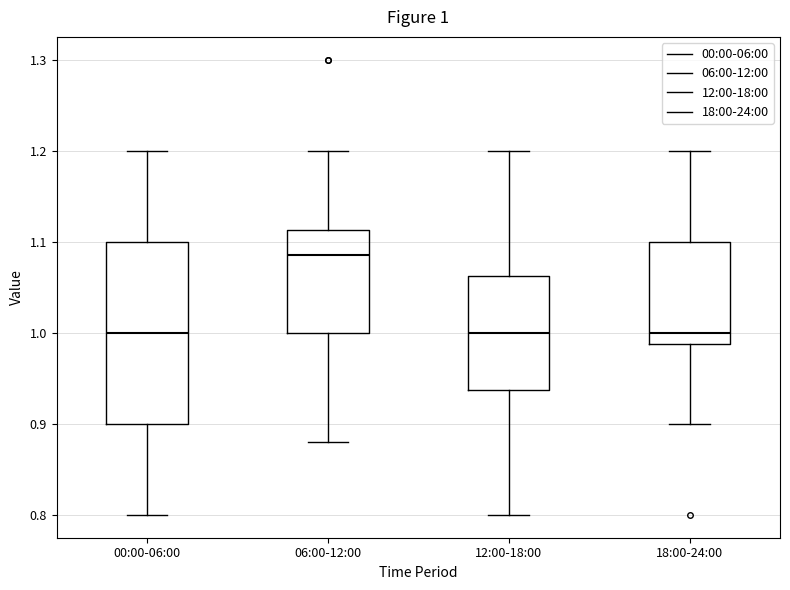

Which box is the tallest, from its lower edge to its upper edge?

00:00-06:00